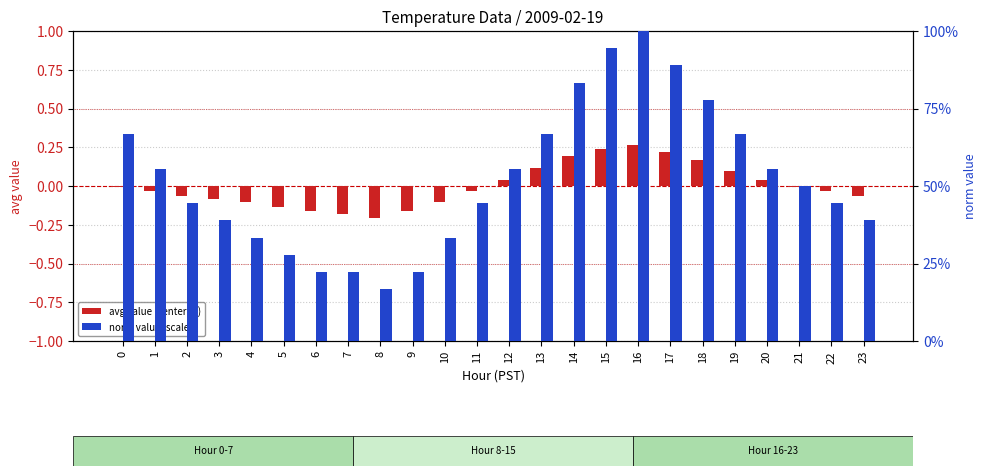

What is the lowest value of the norm value (scaled) series?

16.7